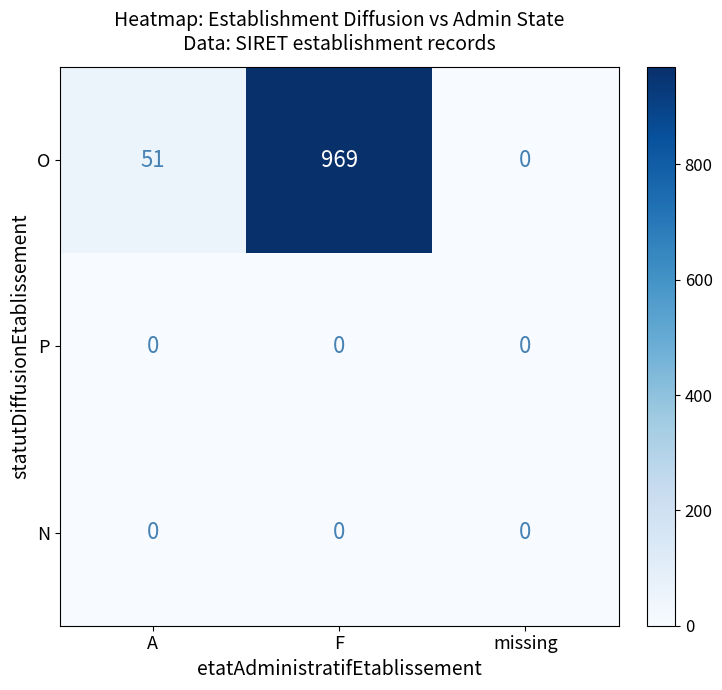

Between A and F, which series saw the biggest shift?

O